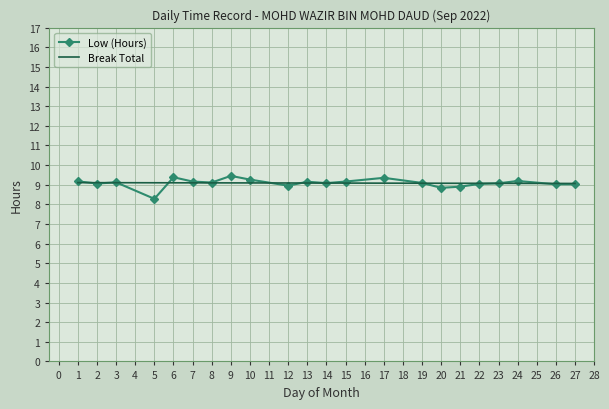

What is the difference between the values at 3 and 22?

0.1